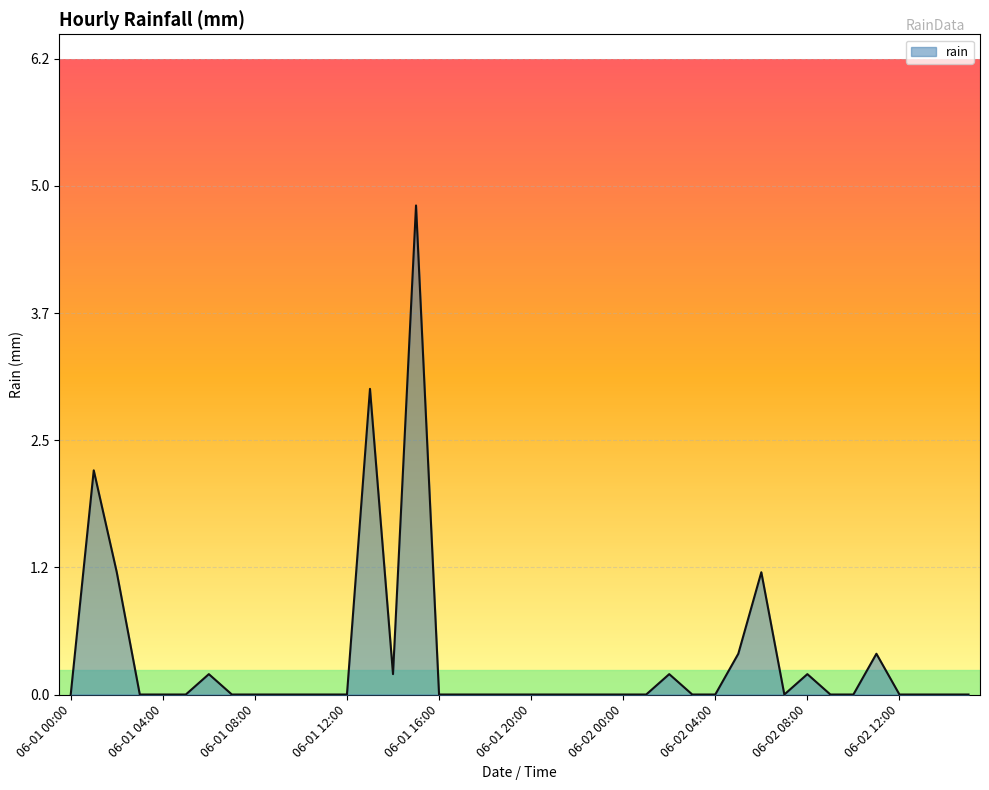

What is the difference between the maximum and minimum values?

4.8